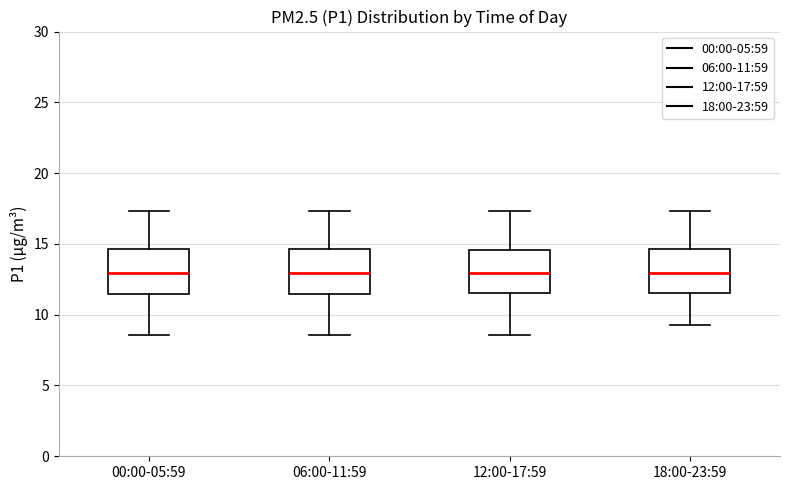

Where does the median line of the box for 18:00-23:59 sit on the y-axis? The values are not printed on the chart, so give them approximately, as read against the axis.

13.0